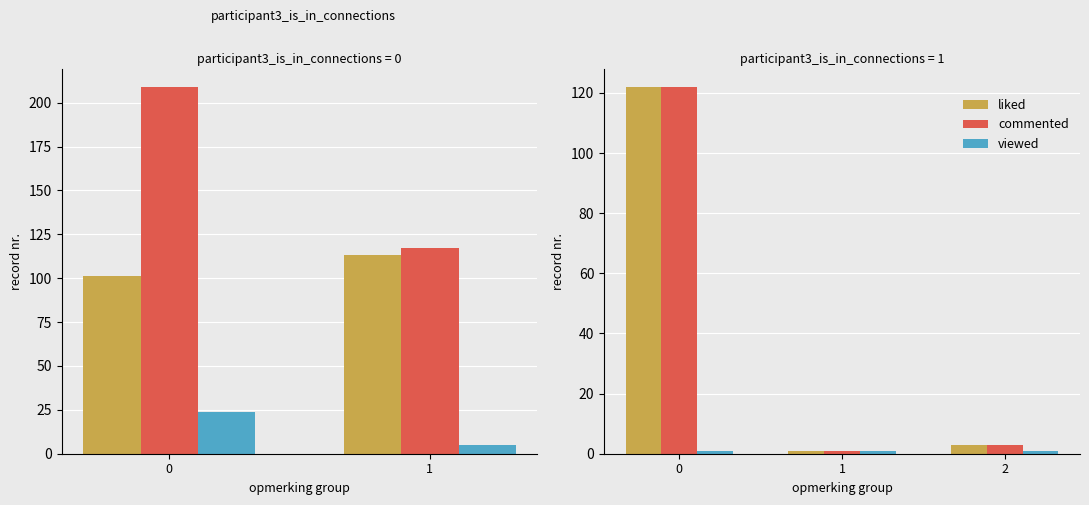

What is the minimum value for liked?

1